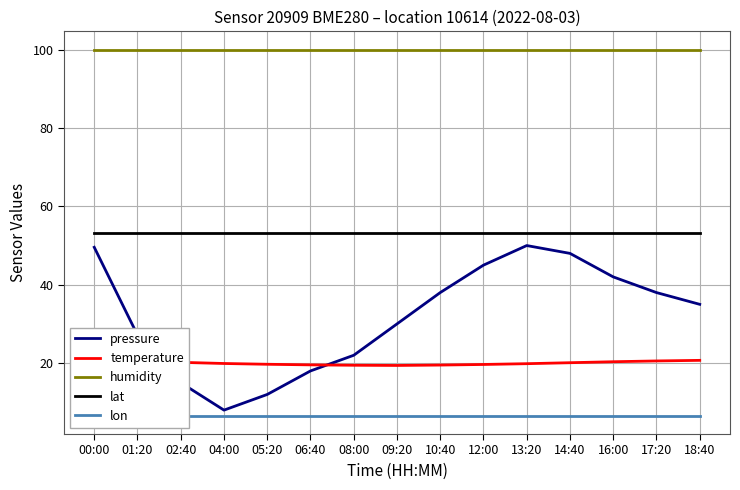

Is this an area chart (filled region under the line)?

No